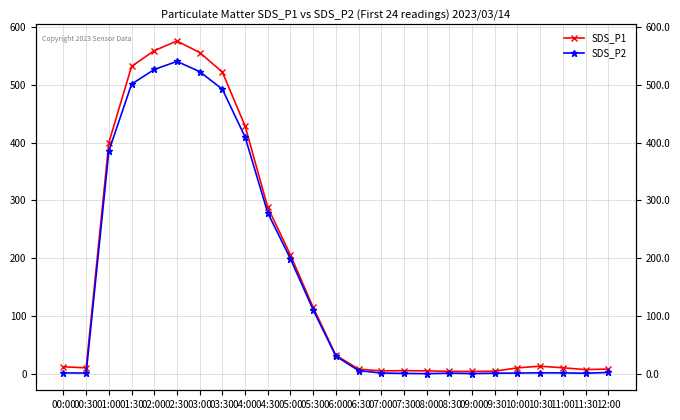

Read the SDS_P2 value at 05:30.

111.0